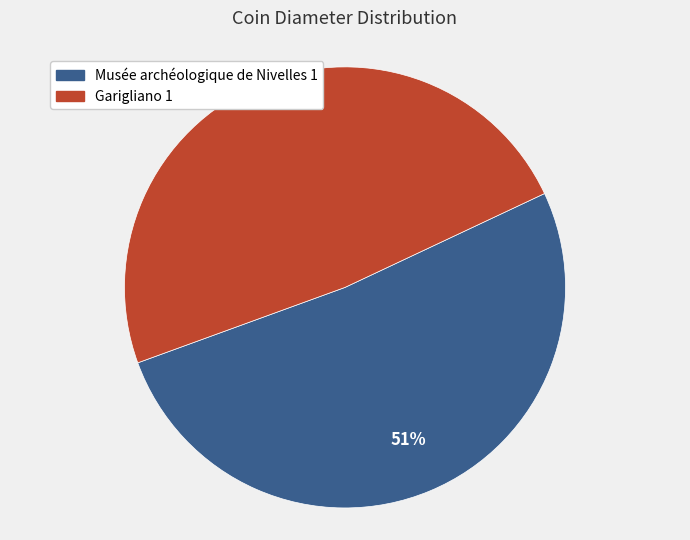

Does any single category account for the majority?

Yes